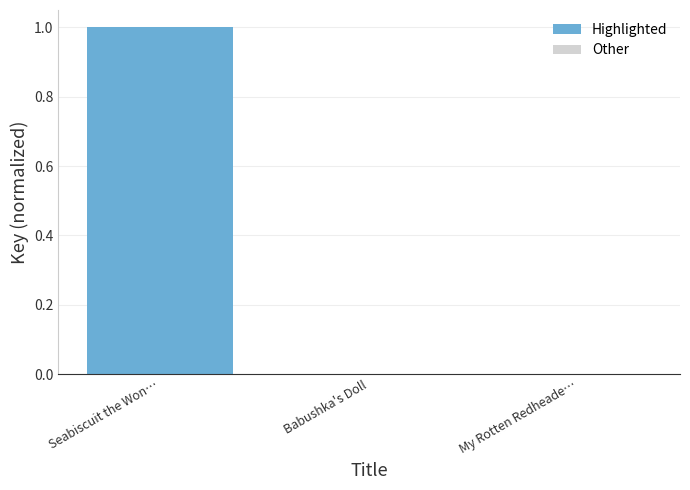

Which has a higher value, My Rotten Redheade… or Seabiscuit the Won…?

Seabiscuit the Won…